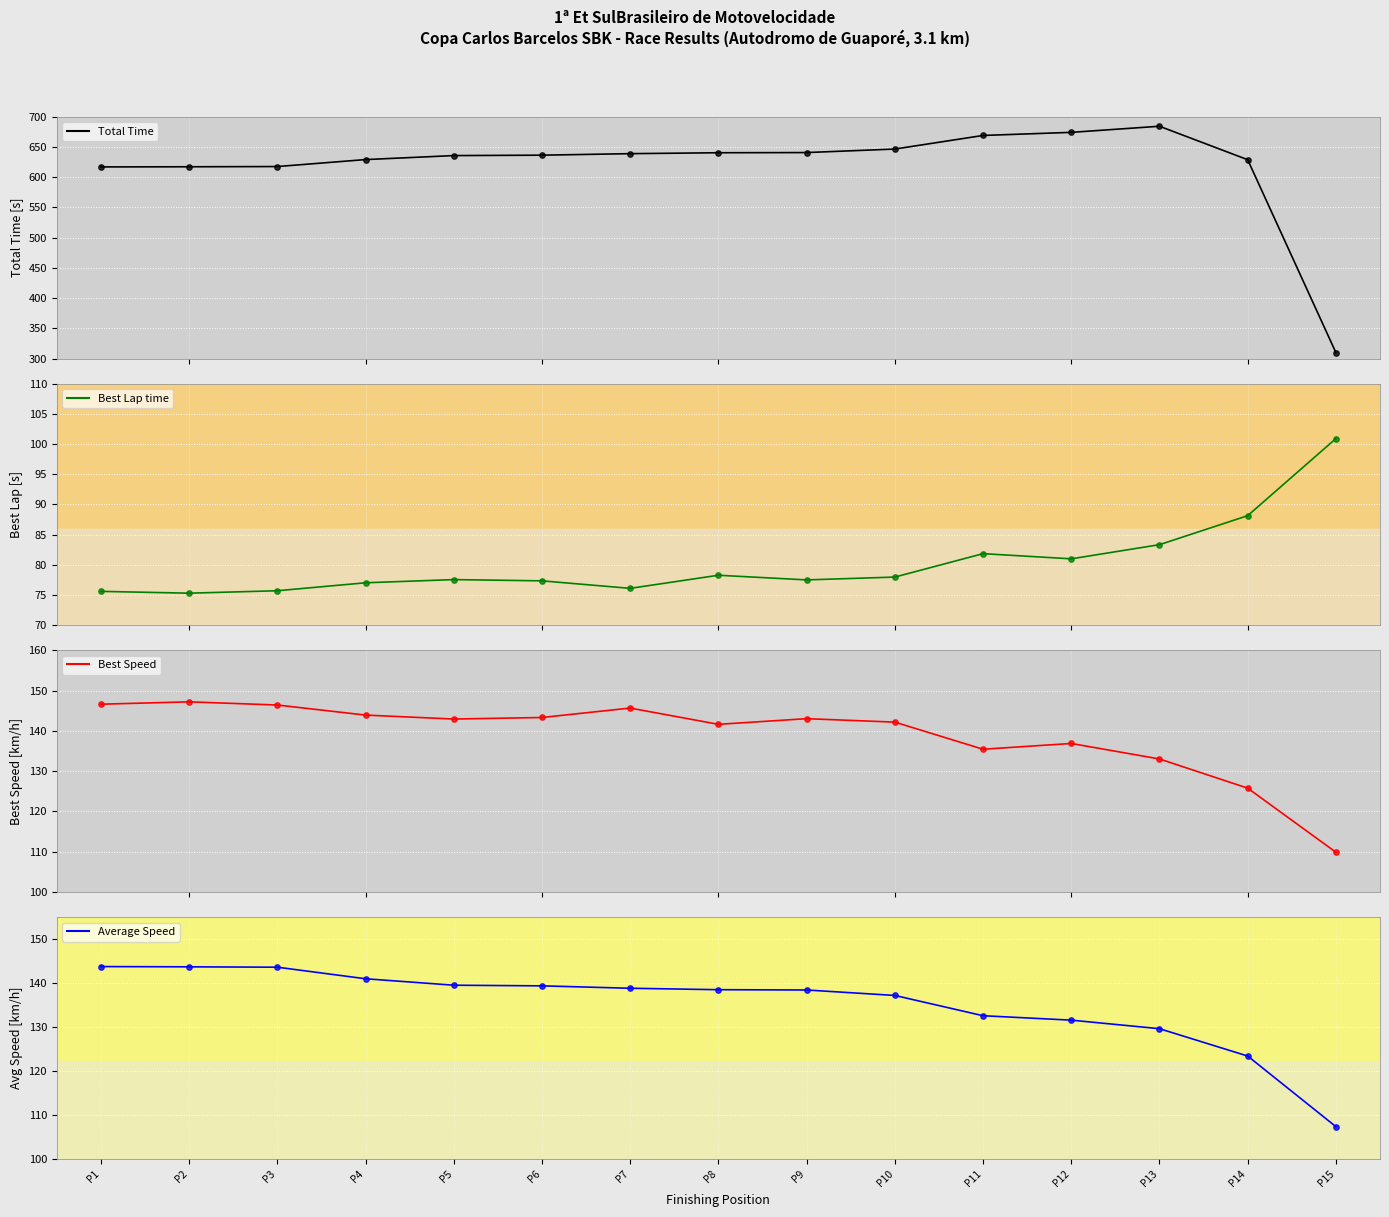

Is the value of Total Time at P7 greater than the value of Average Speed at P2?

Yes